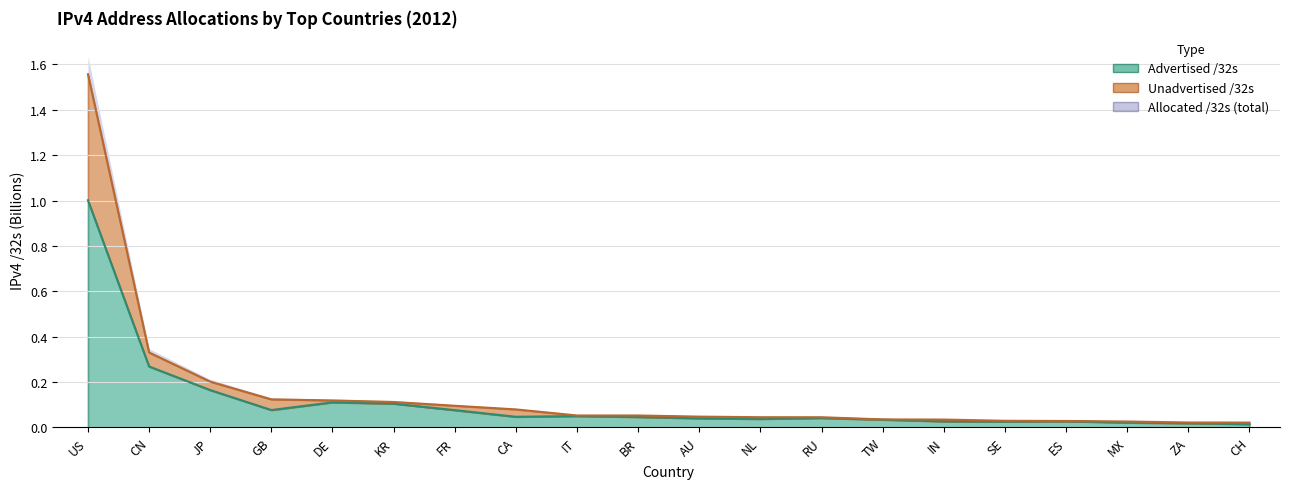

Between MX and ZA, which series saw the biggest shift?

Allocated /32s